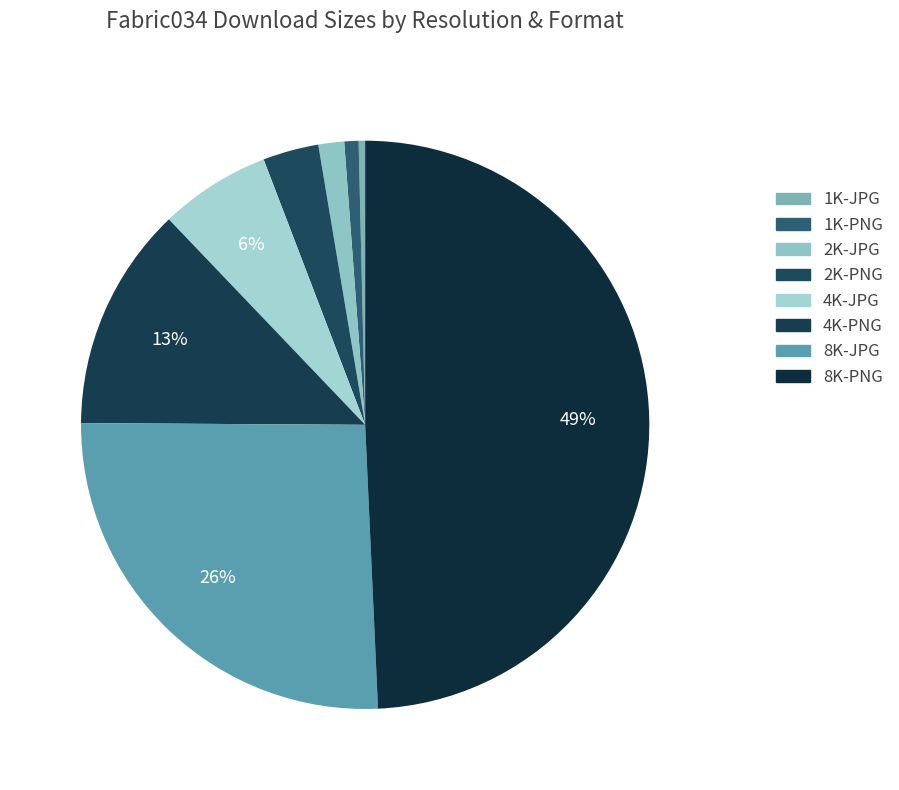

To the nearest percent, what percentage of the pie is 4K-JPG?

6%